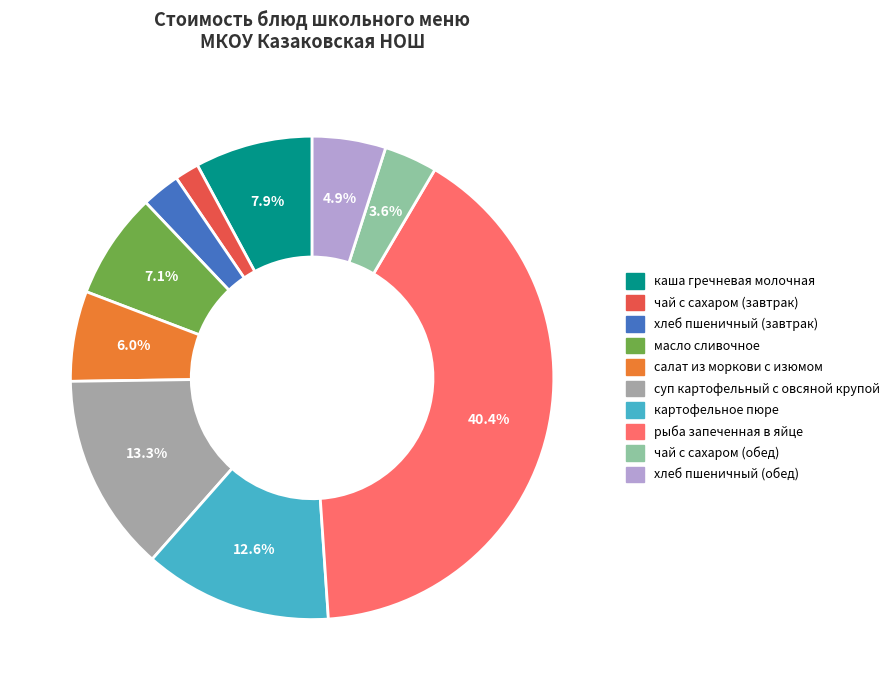

Is there any slice that represents more than half of the pie?

No